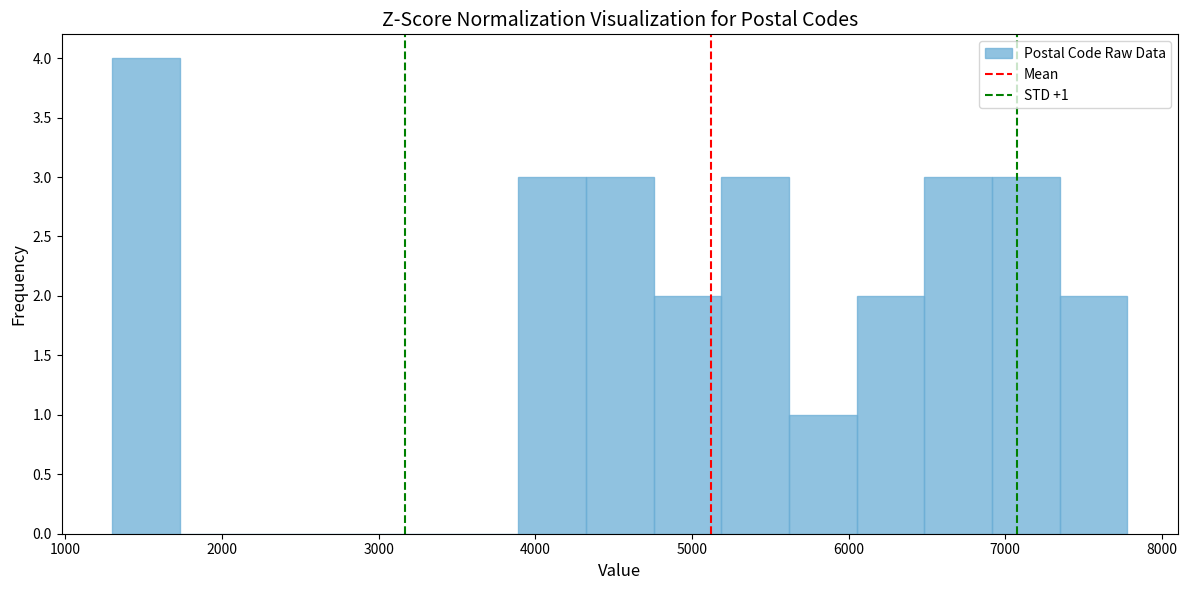

Which range on the x-axis has the tallest bar?

1300 to 1700